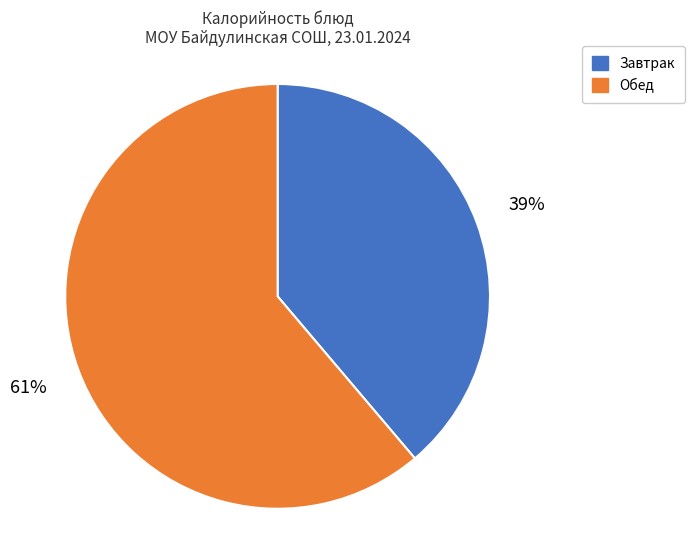

How many slices are in this pie chart?

2